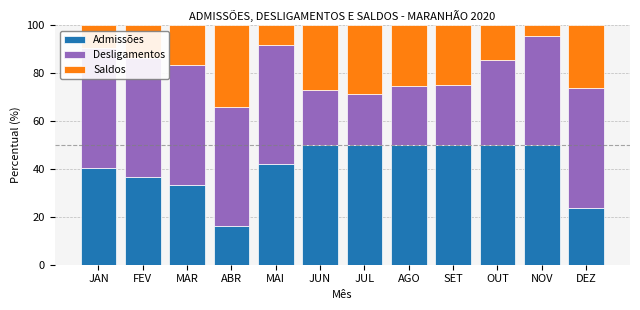

What position from the left is OUT?

10